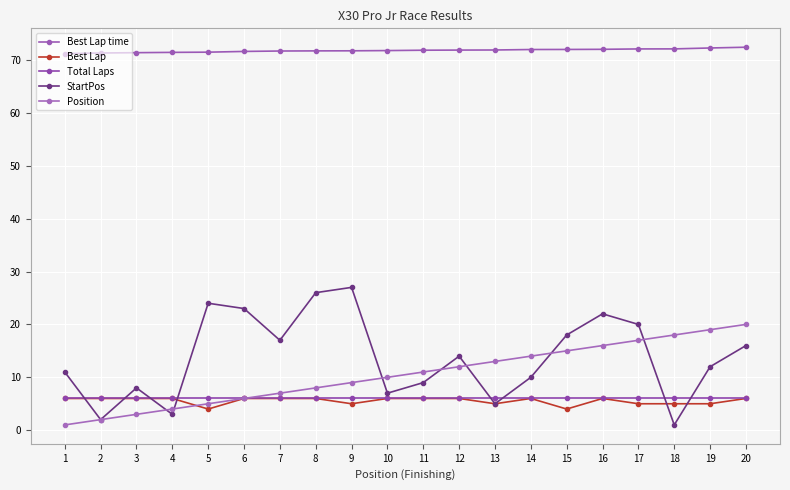

What is the value of the Position point at the 17th from the left?

17.0